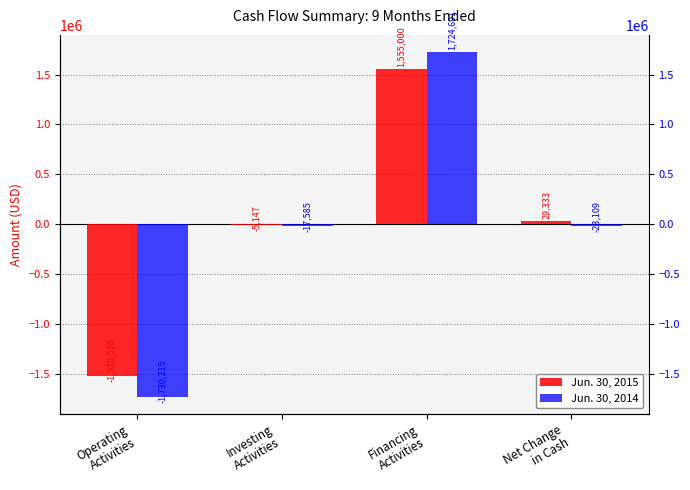

List the series in order of their overall mean, highest first.

Jun. 30, 2015, Jun. 30, 2014